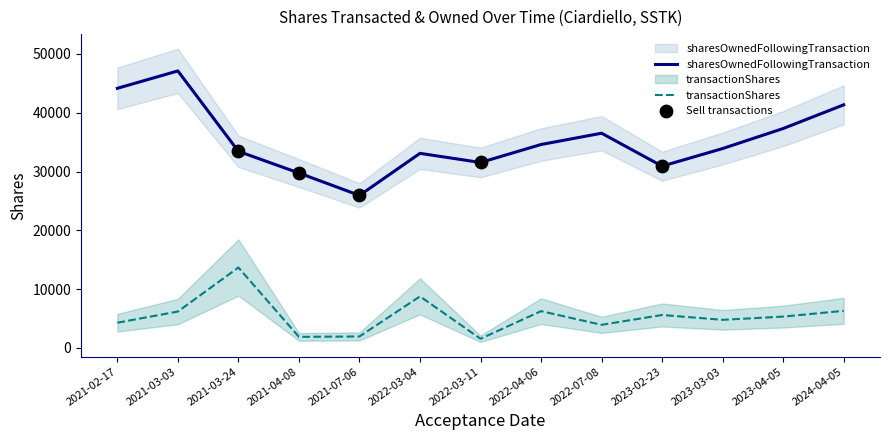

Which series reaches the minimum Y coordinate?

transactionShares